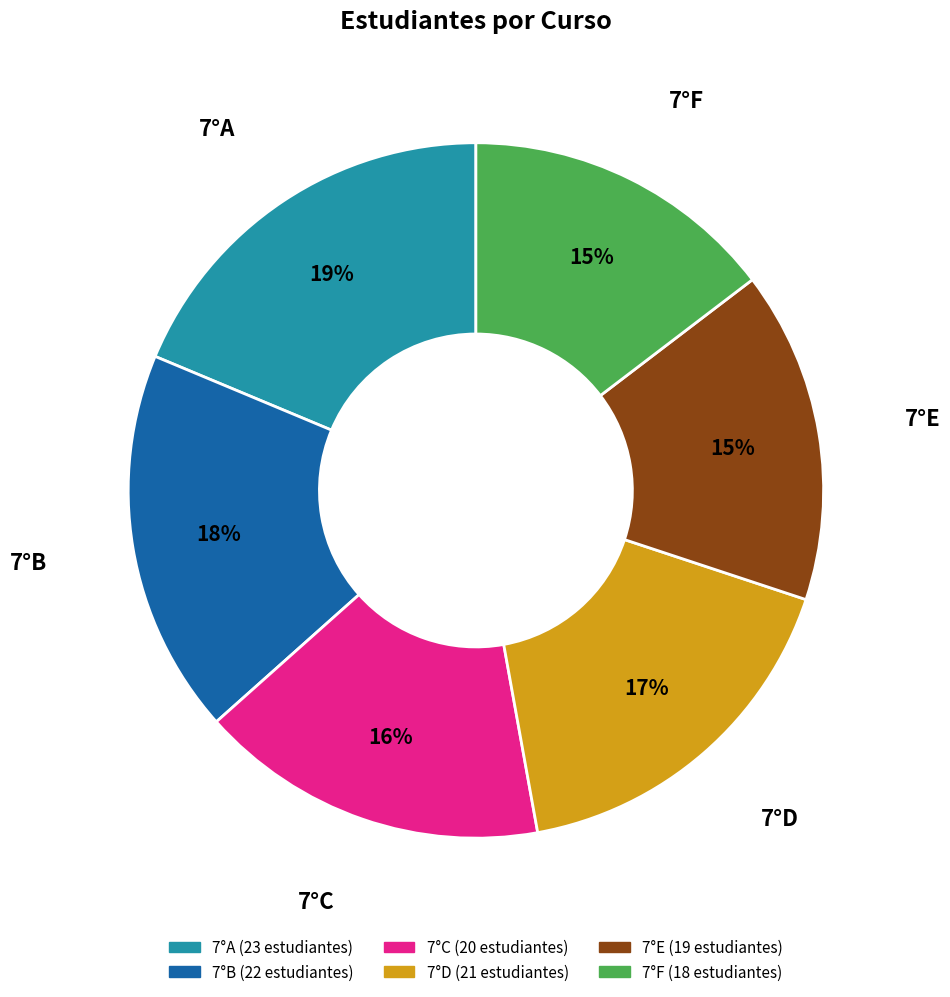

What percentage is the 7°A slice, to the nearest percent?

19%